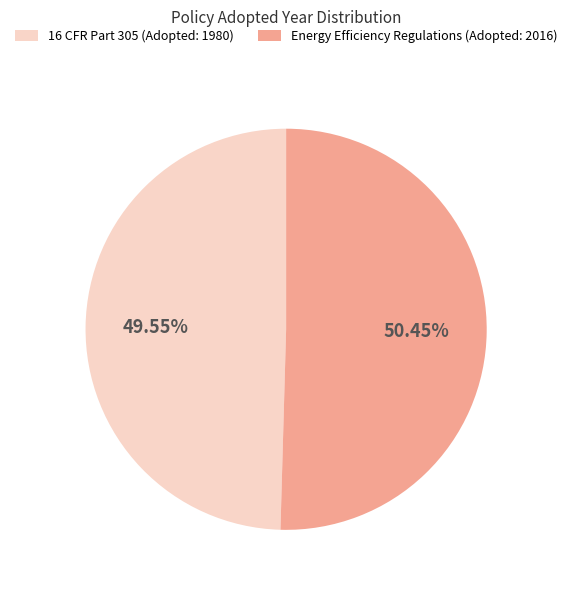

Count the number of slices in the pie.

2